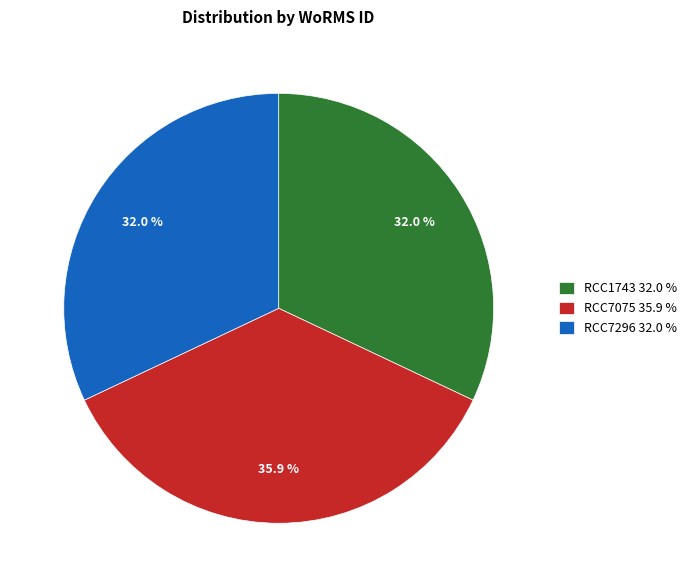

What portion of the pie excludes RCC7075?

64.1%